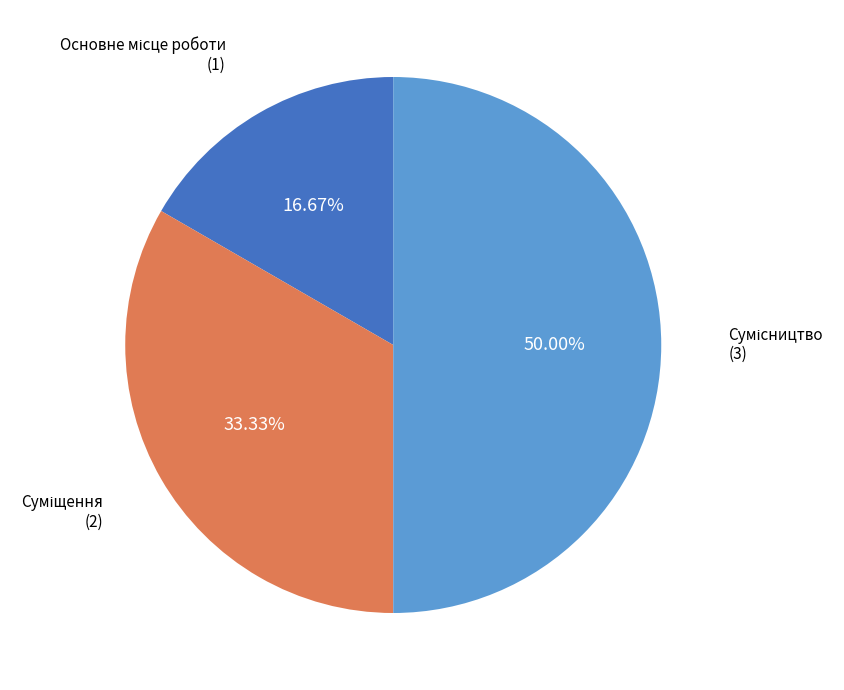

What is the smallest slice in the pie chart?

Основне місце роботи